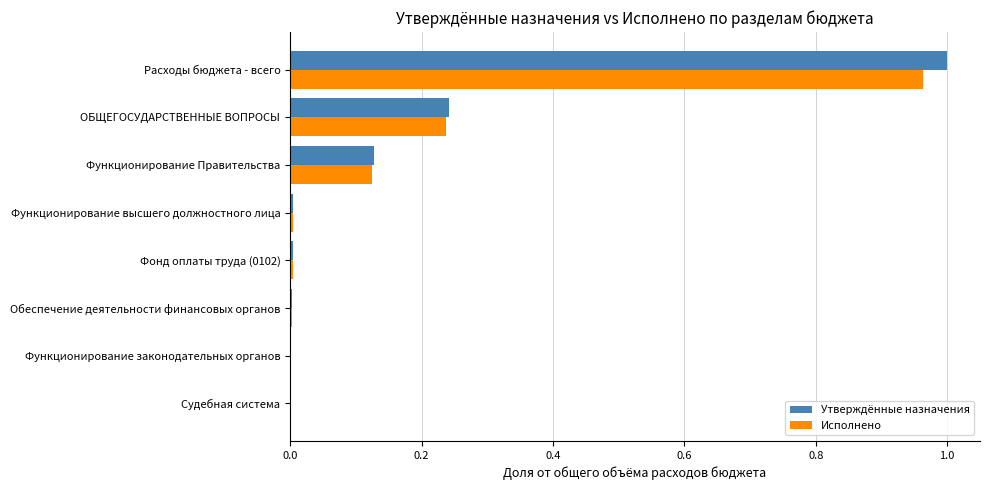

What is the sum of all Исполнено values?

1.3